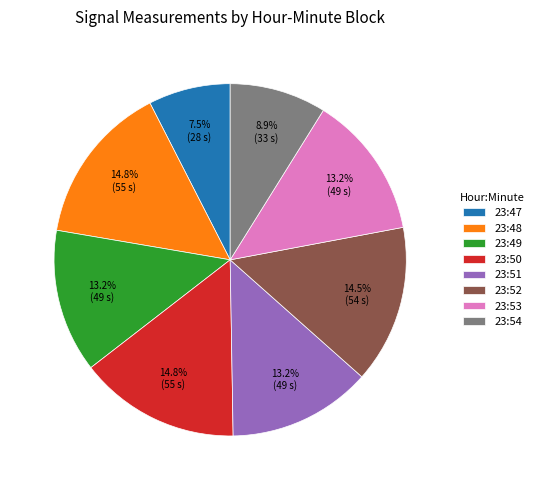

Count the number of slices in the pie.

8